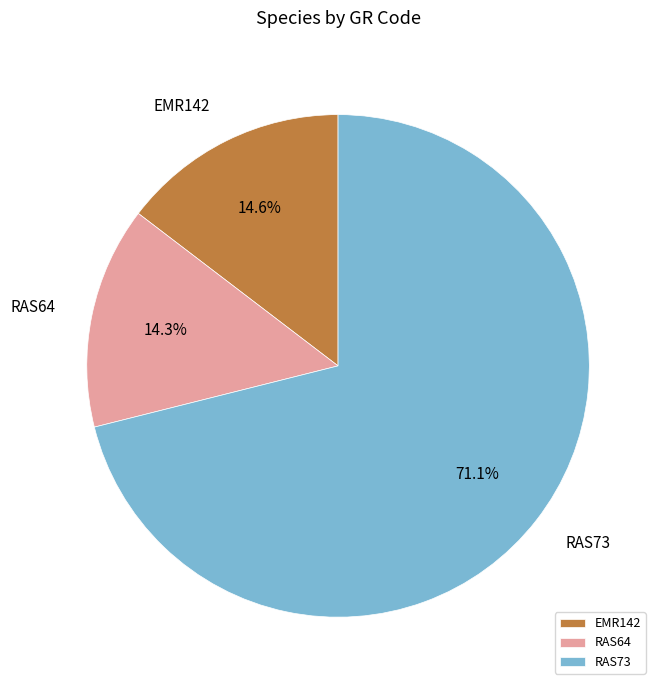

Does any single category account for the majority?

Yes